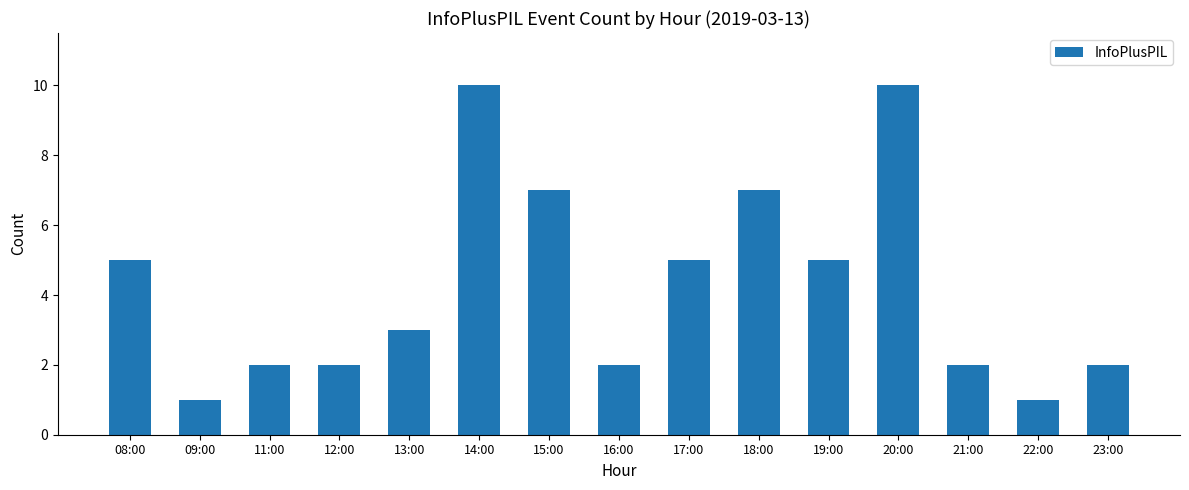

What is the smallest value displayed?

1